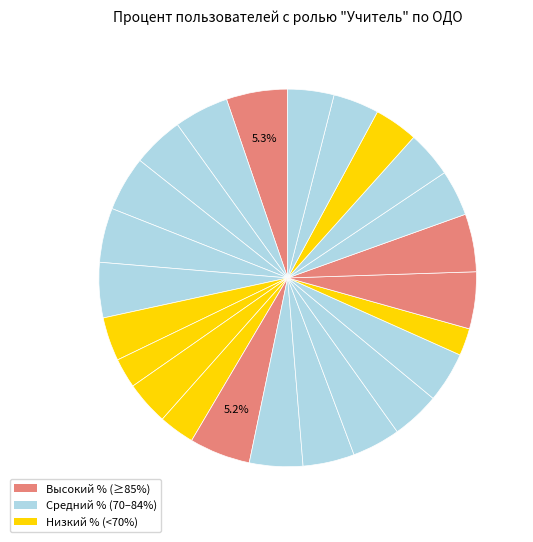

Which slice is the largest?

МБУ ДО ДДТ г. Анива